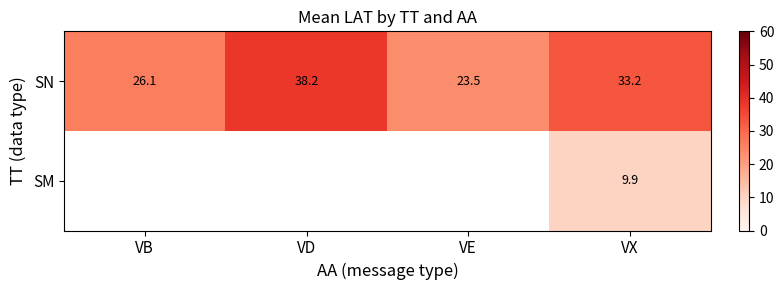

What is the difference between the SN values at VX and VB?

7.1